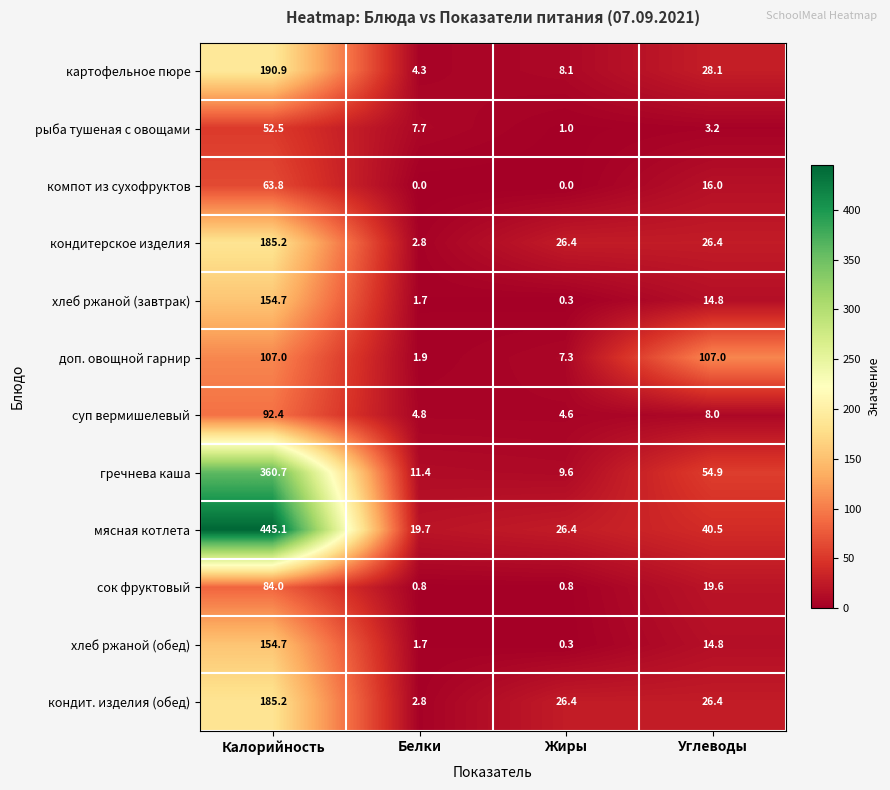

How many values in the хлеб ржаной (обед) series are below 14?

2